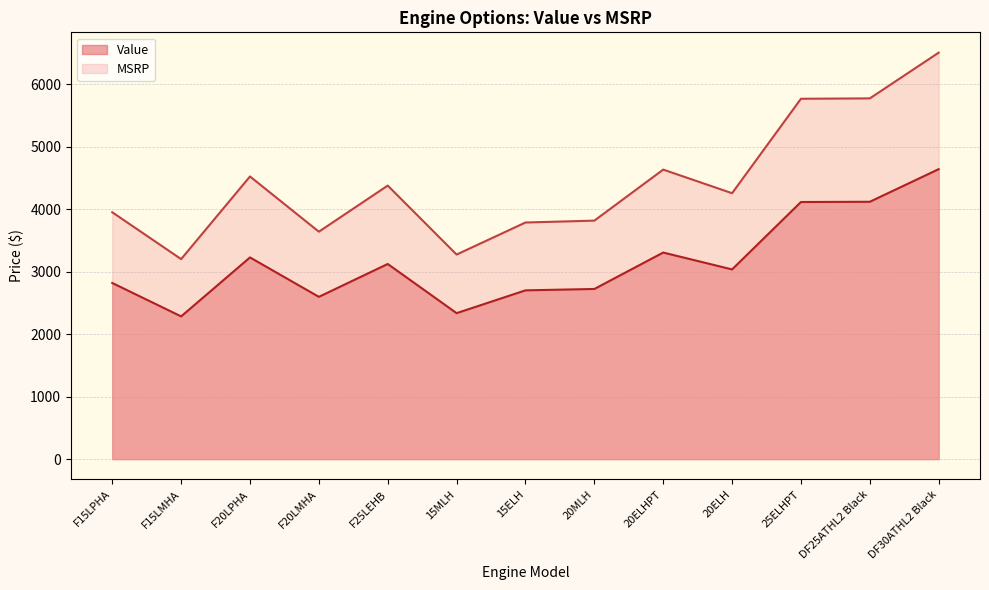

At how many categories does at least one series exceed 4141?

7